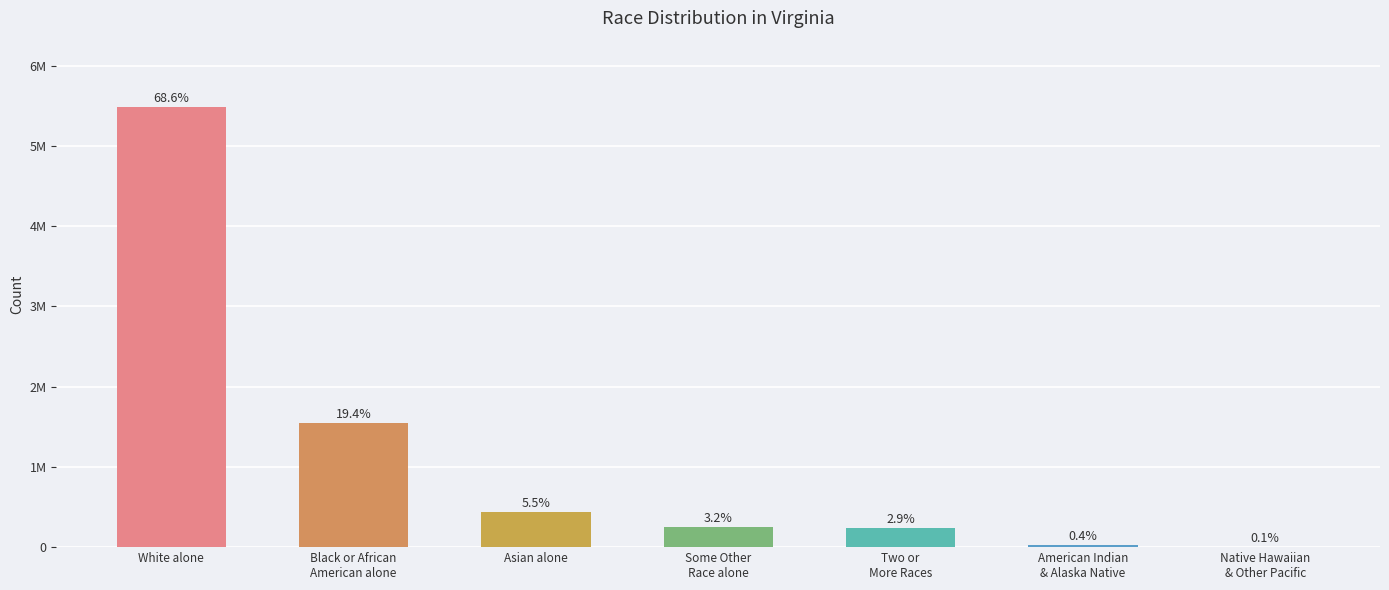

The value at Asian alone is 626830. True or false?

False